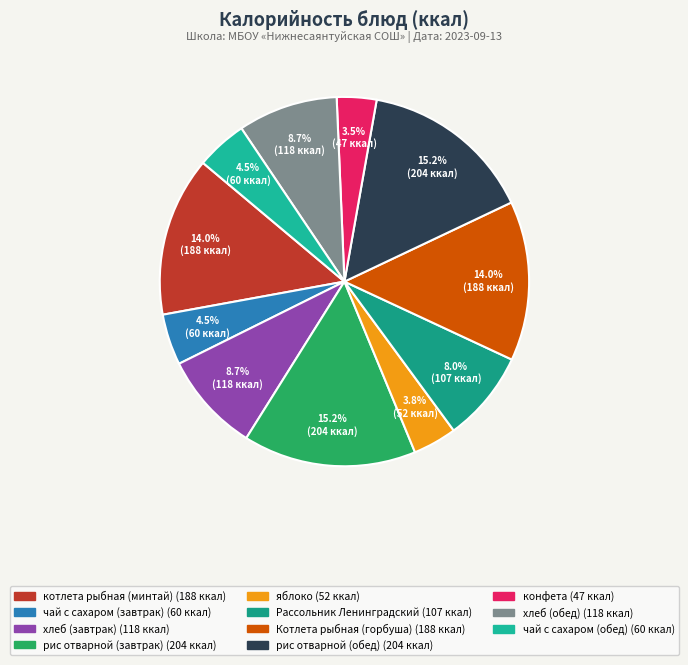

Which has a higher value, хлеб (завтрак) or котлета рыбная (минтай)?

котлета рыбная (минтай)